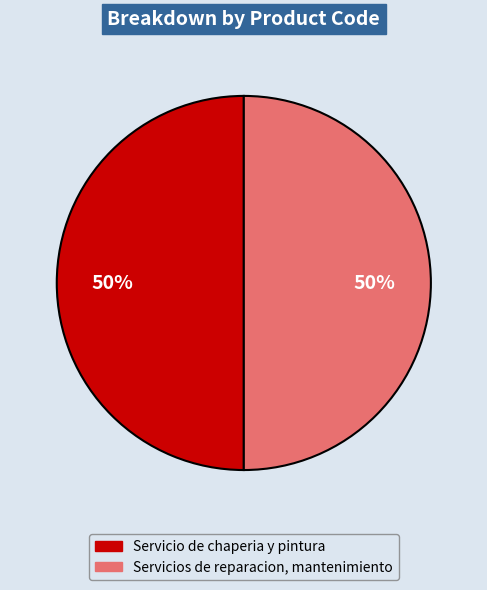

Count the number of slices in the pie.

2